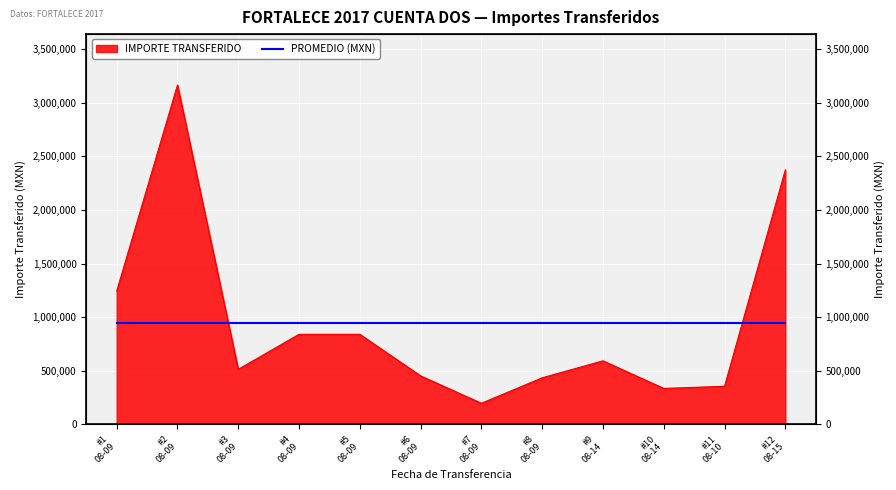

The value at #6 08-09 is 698059.1. True or false?

False